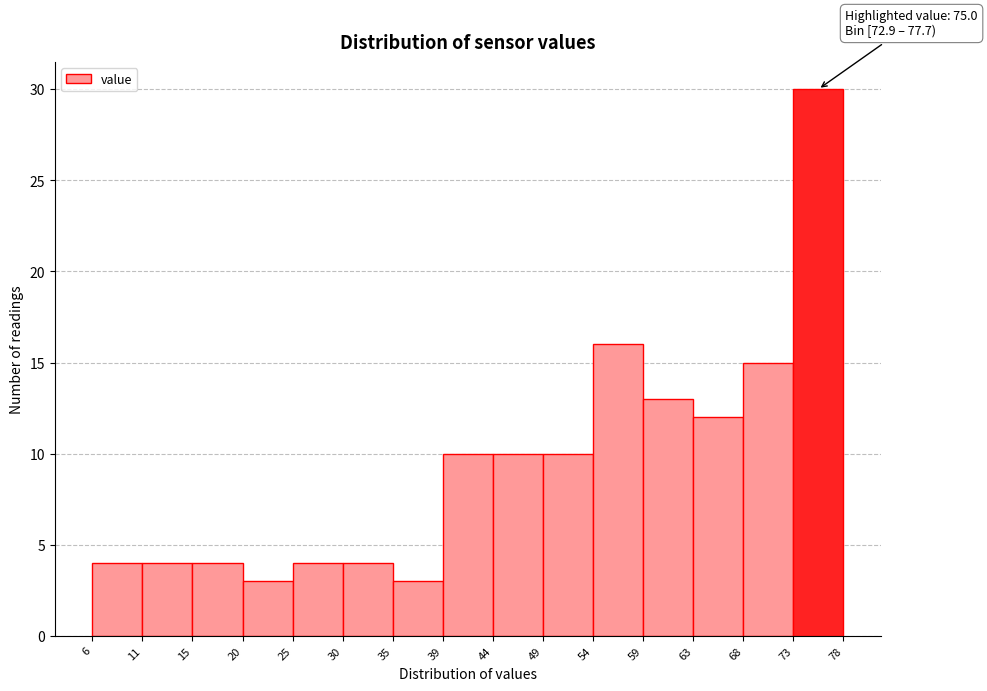

Which range on the x-axis has the tallest bar?

73 to 78